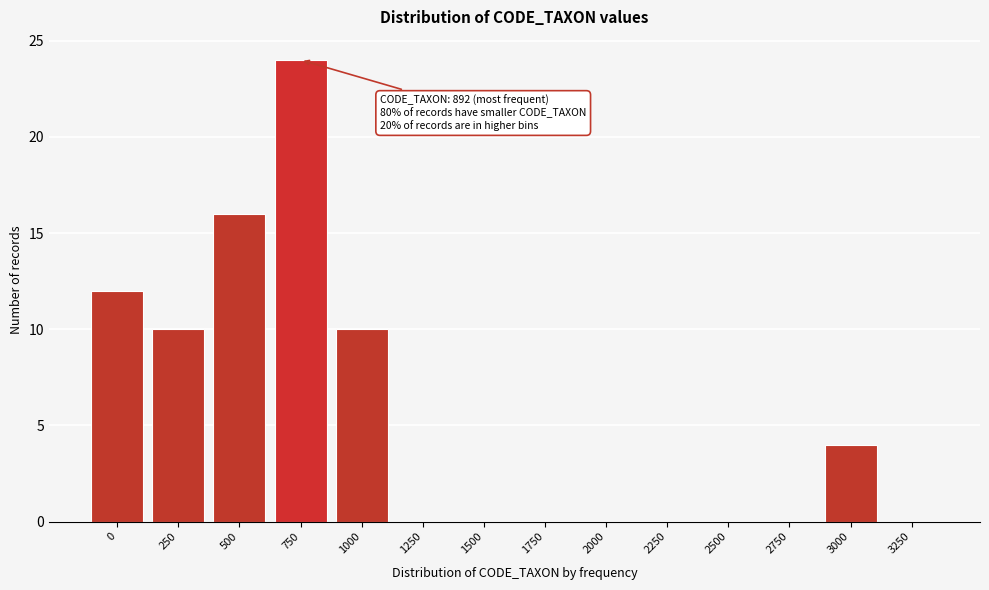

Reading left to right, list all the values displayed in this chart.

0=12	250=10	500=16	750=24	1000=10	1250=0	1500=0	1750=0	2000=0	2250=0	2500=0	2750=0	3000=4	3250=0